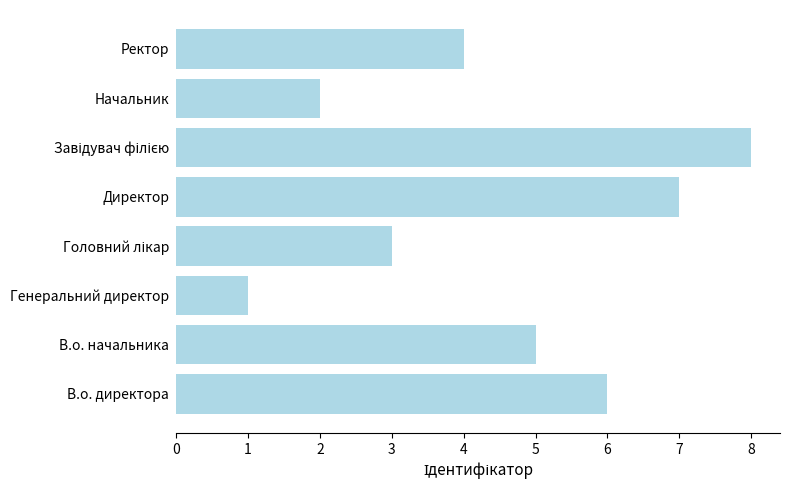

Are the bars grouped side by side (vs. stacked)?

No